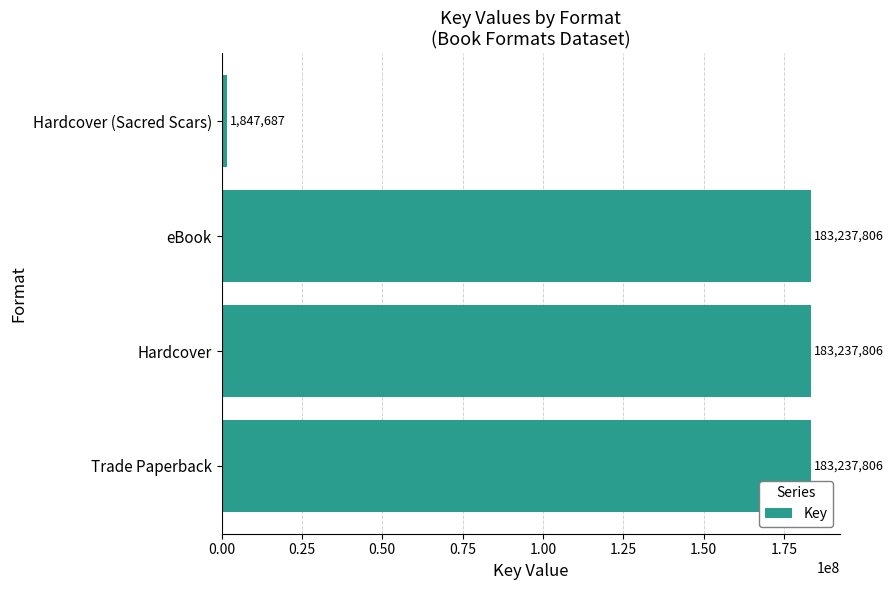

What is the sum of all values?

551561105